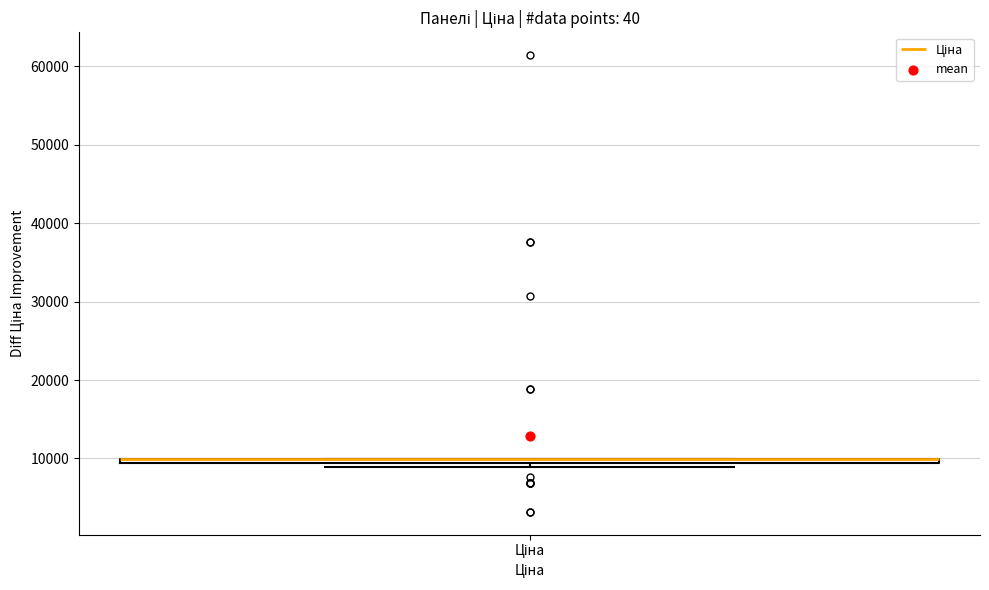

Where is the lower edge of the box for Ціна on the y-axis? The values are not printed on the chart, so give them approximately, as read against the axis.

9000